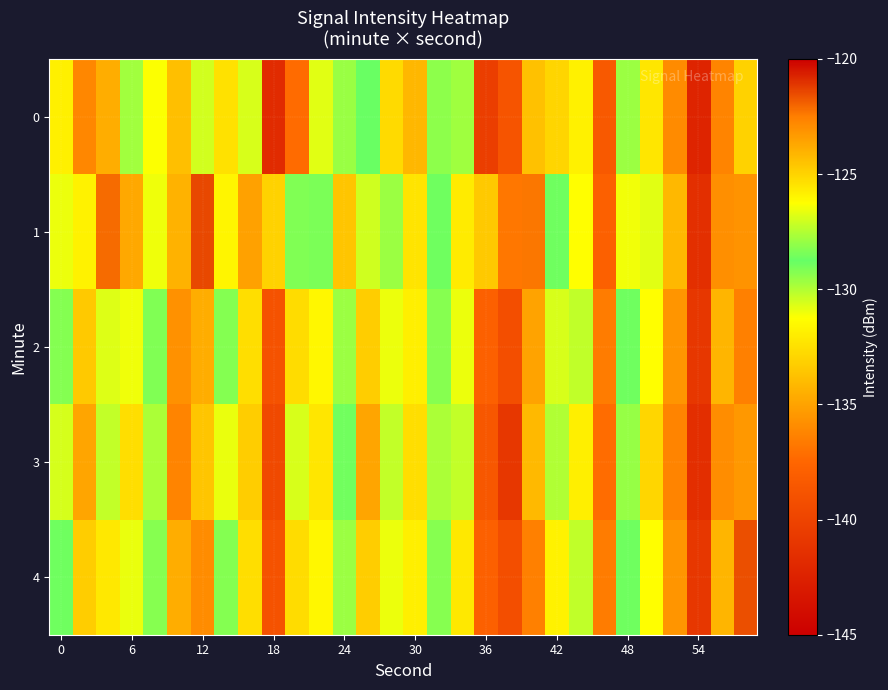

Reading left to right, transcribe all the data shown in this chart.

0: -131.8	-136.1	-134.6	-127.8	-131.2	-133.9	-127.0	-125.4	-126.9	-141.8	-137.3	-130.8	-129.6	-128.8	-125.2	-134.2	-129.4	-129.7	-140.4	-138.8	-124.4	-125.1	-131.8	-138.4	-127.9	-132.2	-135.9	-142.3	-136.3	-125.0
1: -126.6	-131.7	-122.1	-134.8	-126.5	-134.4	-121.5	-131.7	-135.0	-133.1	-128.3	-129.1	-124.6	-130.5	-127.9	-132.3	-128.9	-125.7	-133.5	-136.8	-122.3	-128.9	-131.2	-137.9	-126.5	-130.8	-134.1	-141.5	-135.8	-123.1
2: -129.2	-133.5	-126.8	-131.0	-128.3	-135.7	-123.9	-129.2	-132.6	-138.9	-125.2	-131.6	-127.9	-133.2	-126.6	-131.9	-128.2	-126.6	-137.9	-139.2	-123.6	-126.9	-130.2	-136.6	-128.9	-131.2	-135.6	-140.9	-134.2	-122.6
3: -130.6	-134.9	-127.2	-132.6	-129.9	-136.2	-124.6	-130.9	-133.2	-139.6	-126.9	-132.2	-128.6	-134.9	-127.2	-132.6	-129.9	-127.2	-138.6	-140.9	-124.2	-127.6	-131.9	-137.2	-129.6	-132.9	-136.2	-141.6	-135.9	-123.2
4: -128.9	-133.2	-125.6	-130.9	-128.2	-134.6	-122.9	-129.2	-132.6	-138.9	-125.2	-131.6	-127.9	-133.2	-126.6	-131.9	-128.2	-125.6	-137.9	-139.2	-122.6	-125.9	-130.2	-136.6	-128.9	-131.2	-135.6	-140.9	-134.2	-121.6